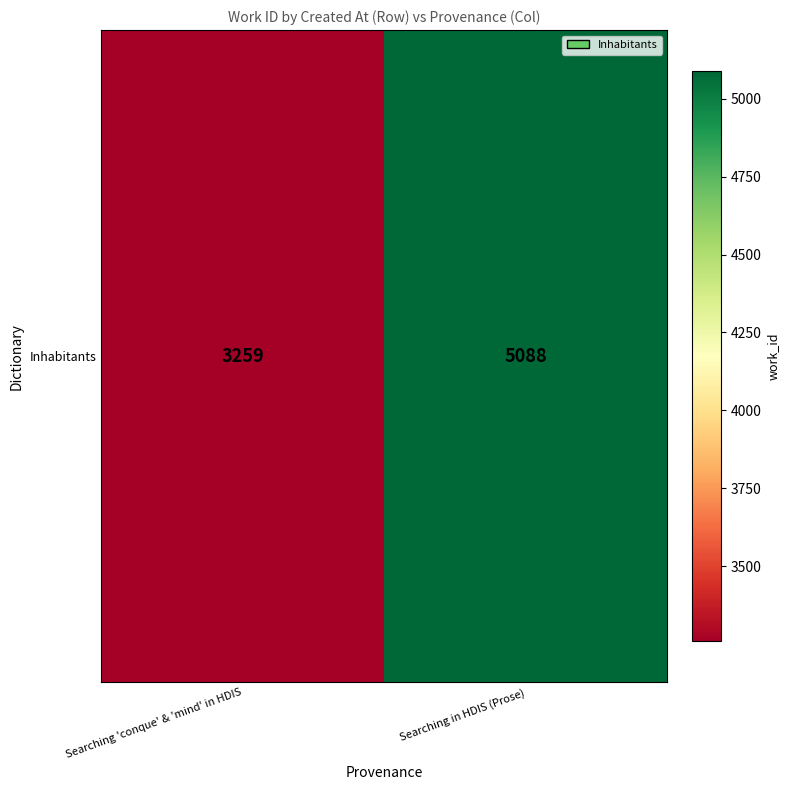

The chart shows a value of 7433 at Searching in HDIS (Prose). True or false?

False